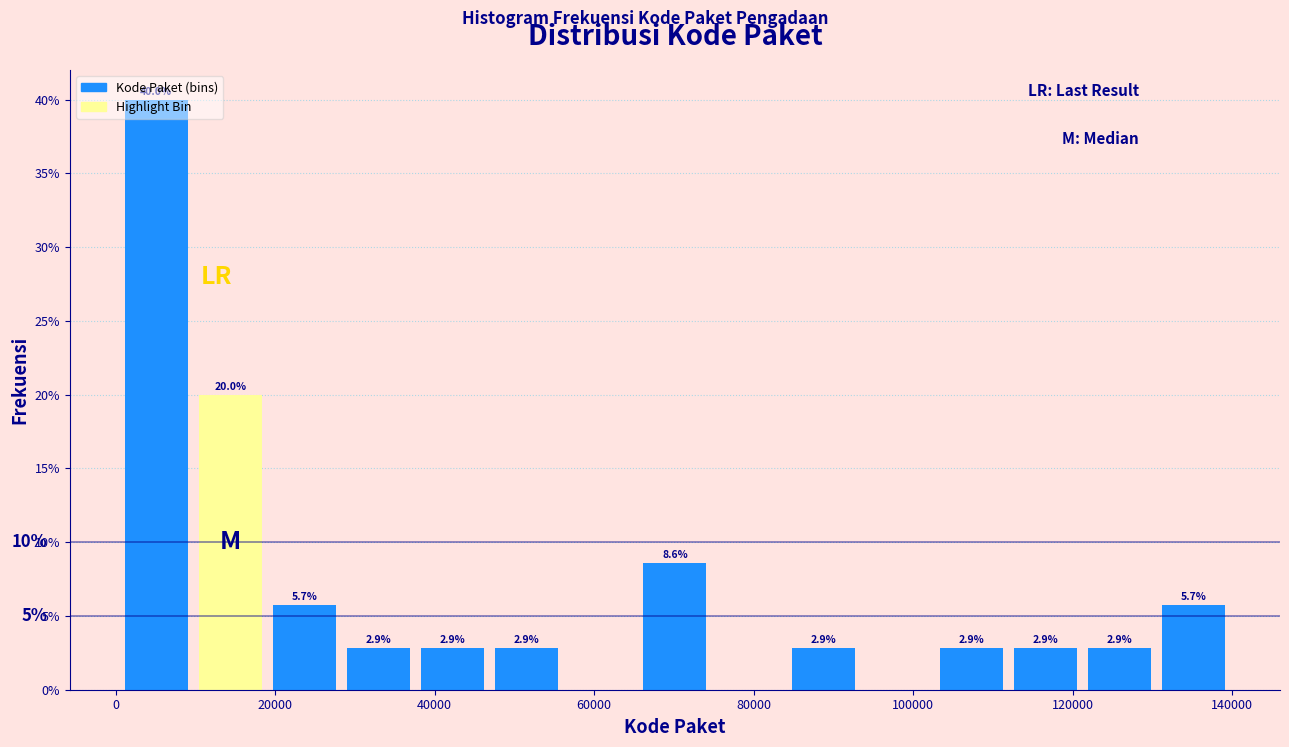

Over which range of the x-axis is the bar tallest?

0 to 10000